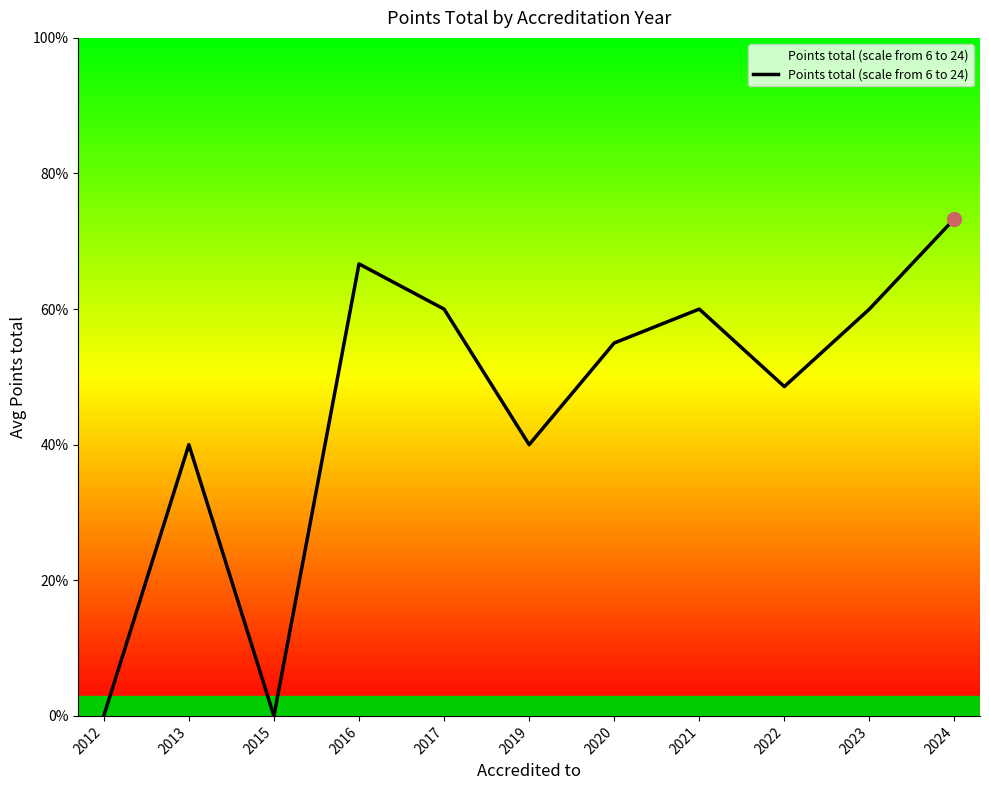

Rank the categories by value from highest to lowest.

2024, 2016, 2017, 2021, 2023, 2020, 2022, 2013, 2019, 2012, 2015